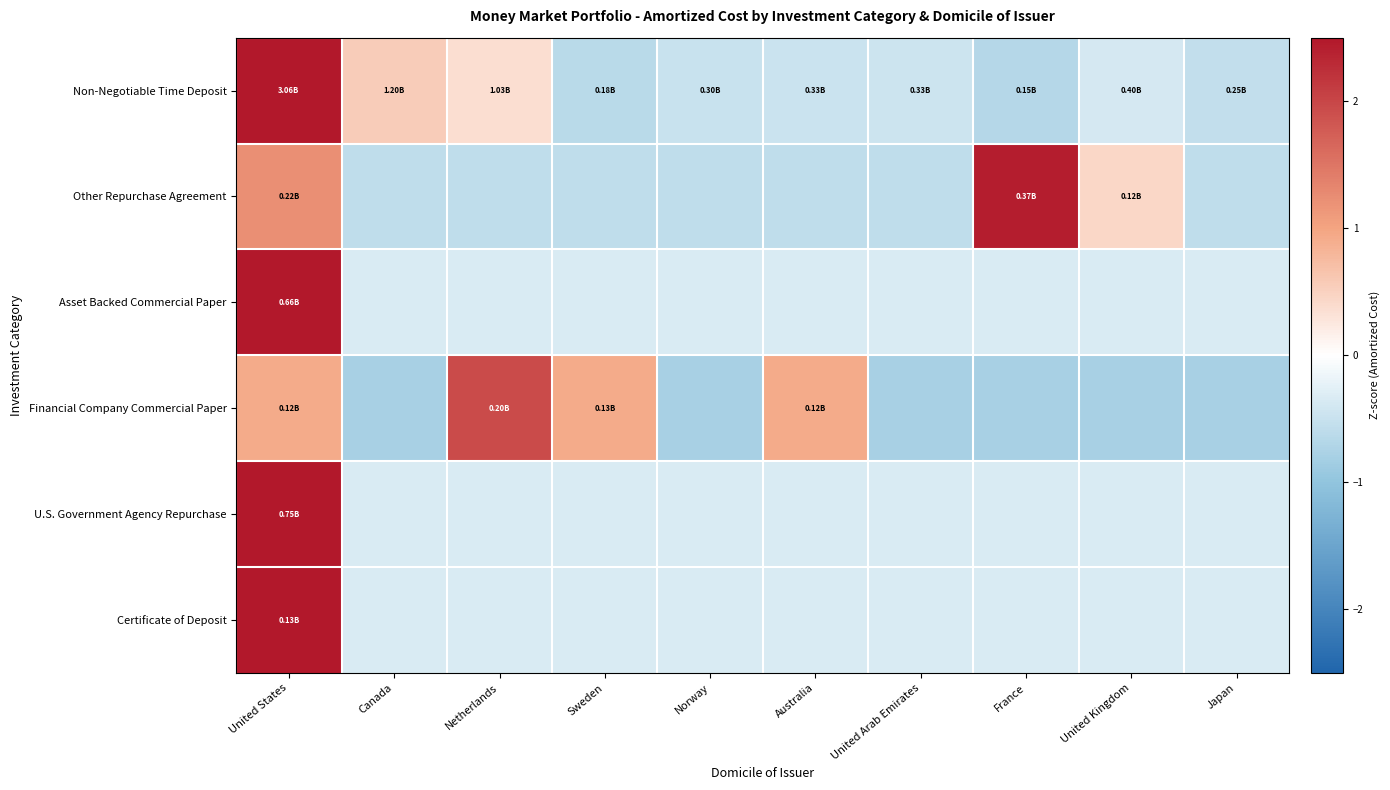

At how many categories does at least one series exceed 0?

7